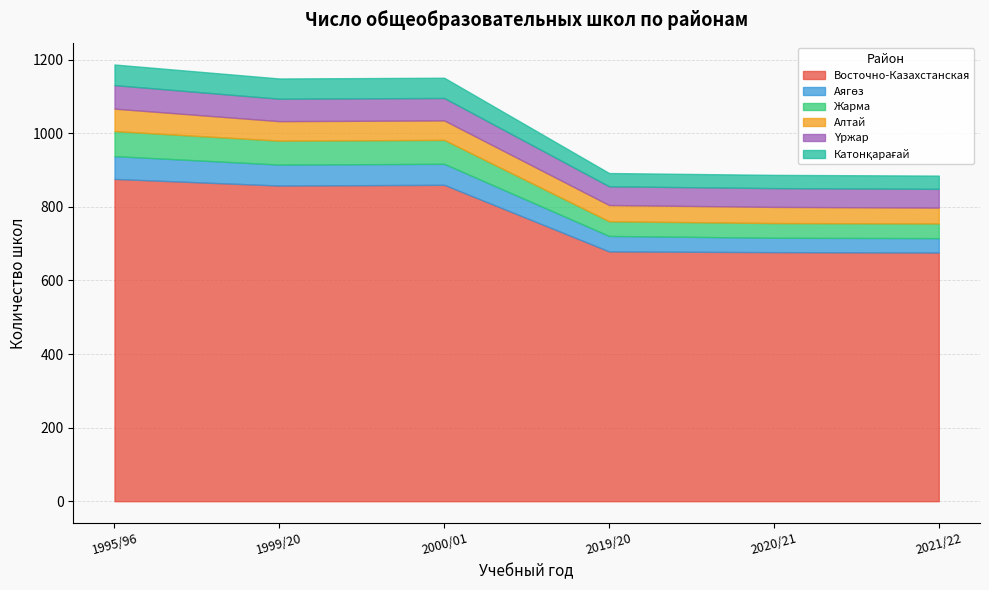

What is the difference between the maximum and minimum values in the Катонқарағай series?

20